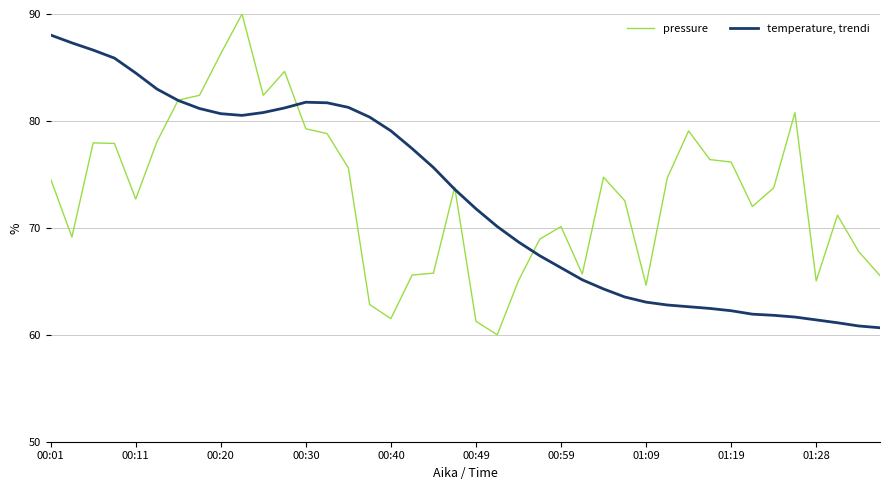

List the series in order of their overall mean, lowest first.

temperature, trendi, pressure